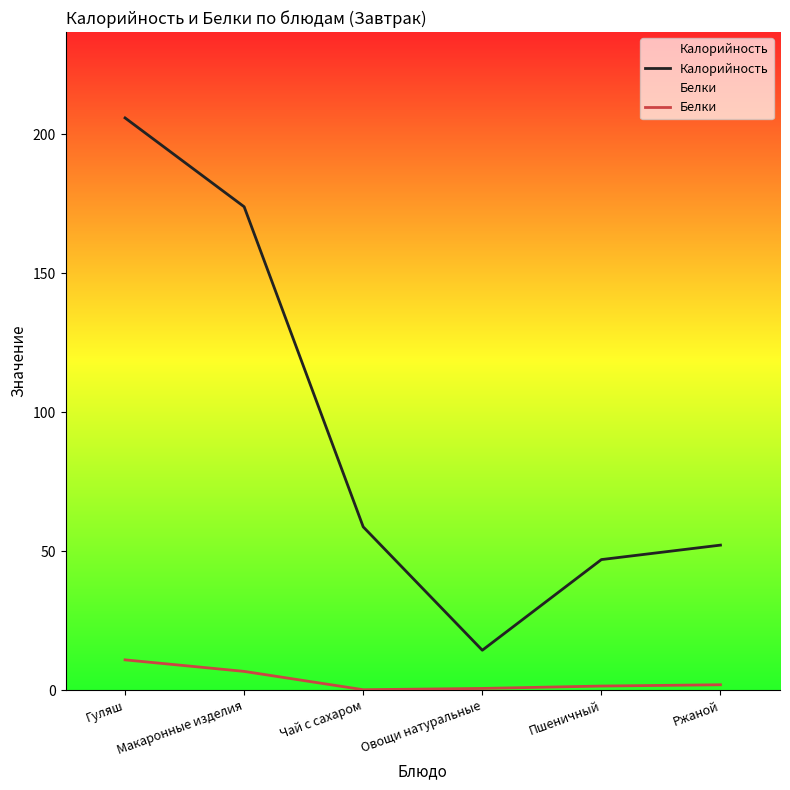

What is the label of the 2nd point from the right?

Пшеничный